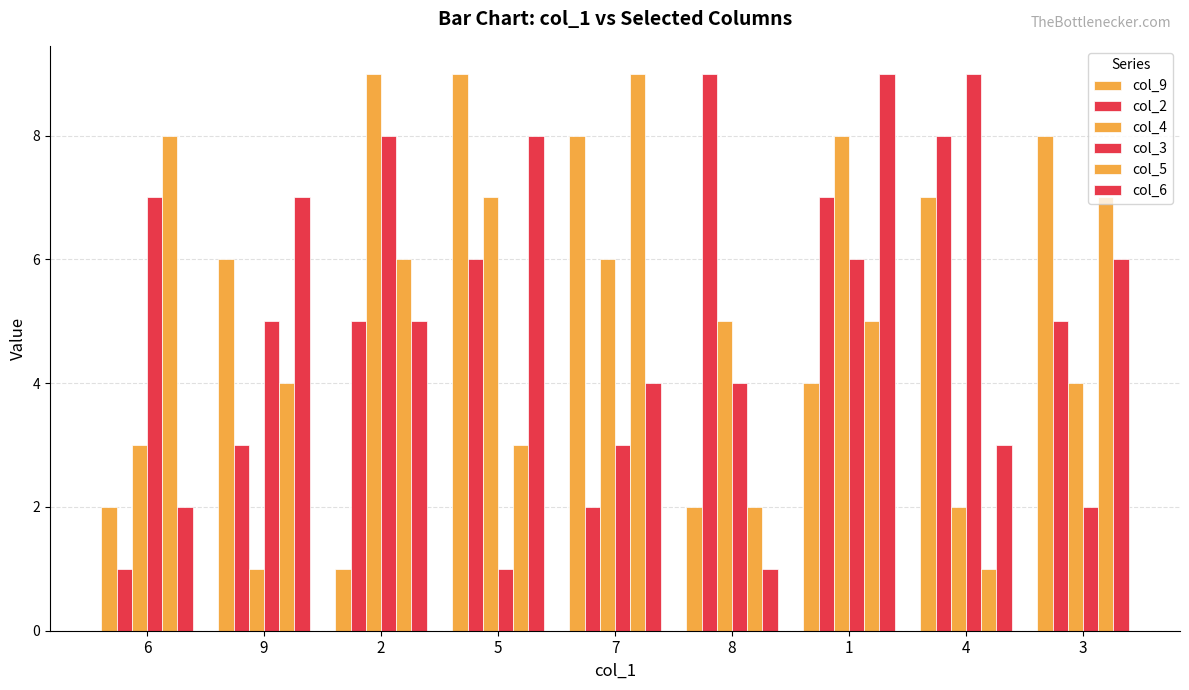

How many bars are there in each group?

6